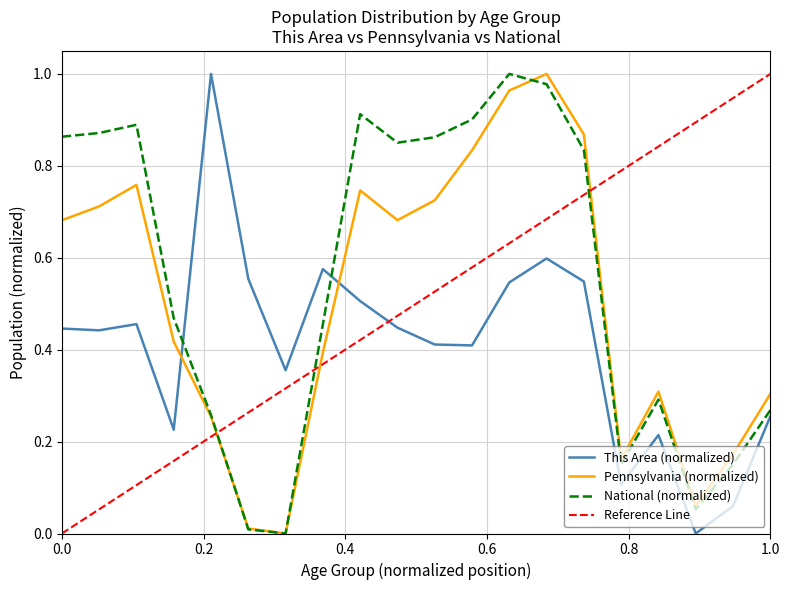

What is the value of the National point at the 5th from the left?

0.3